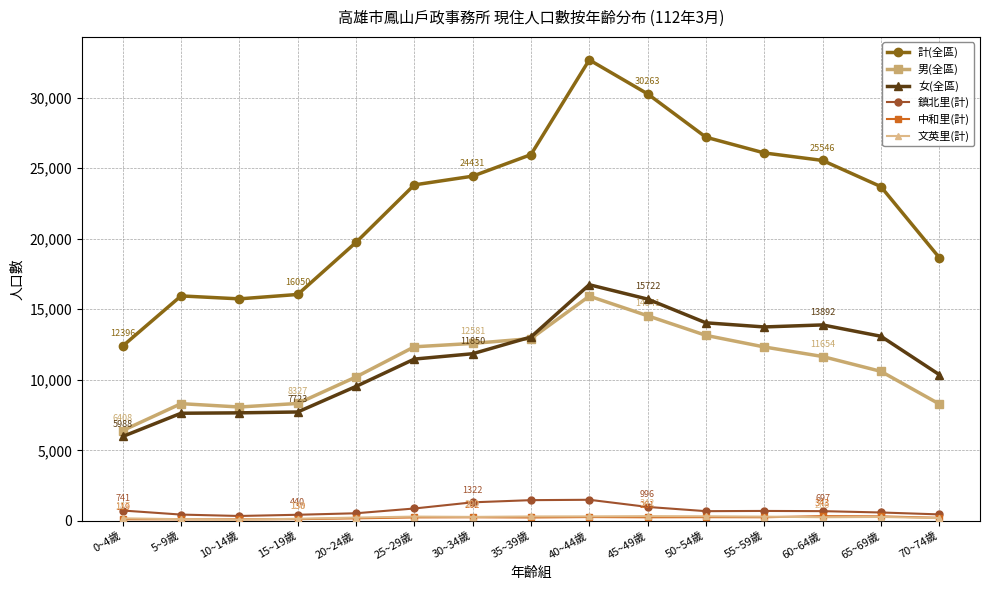

What is the maximum value for 中和里(計)?

343